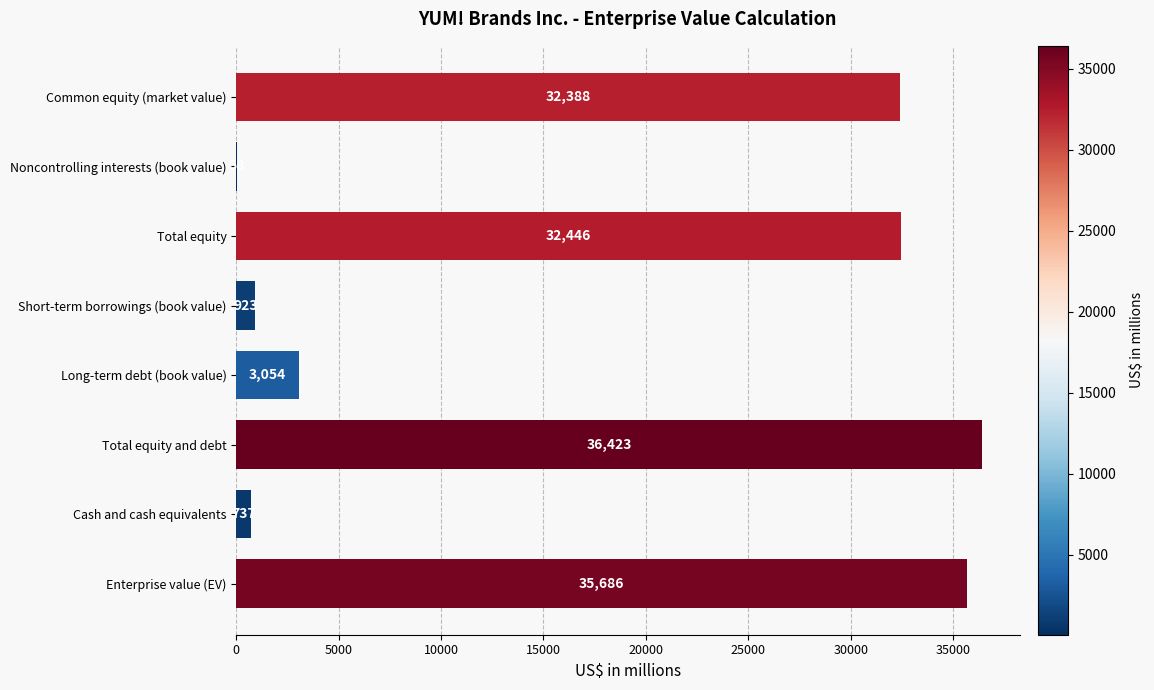

At which label is the value closest to 18240?

Common equity (market value)